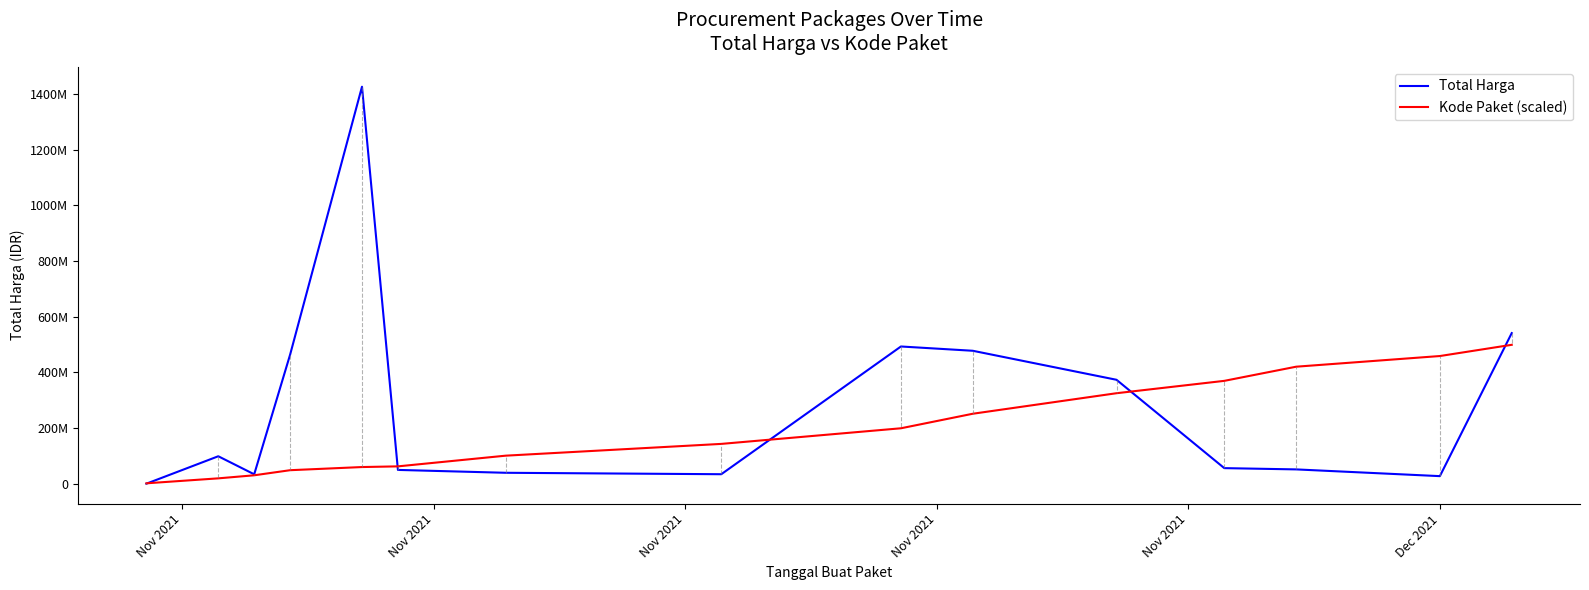

How many interior local peaks does the Total Harga series have?

3